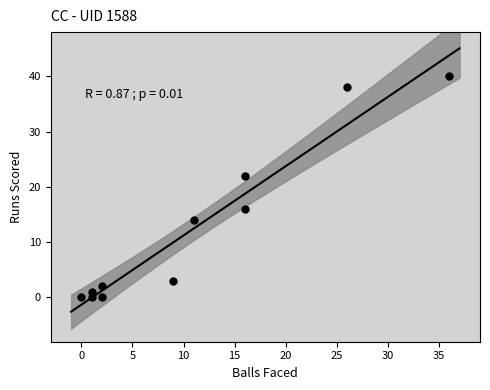

What Y value in the scatter plot is closest to 20?

22